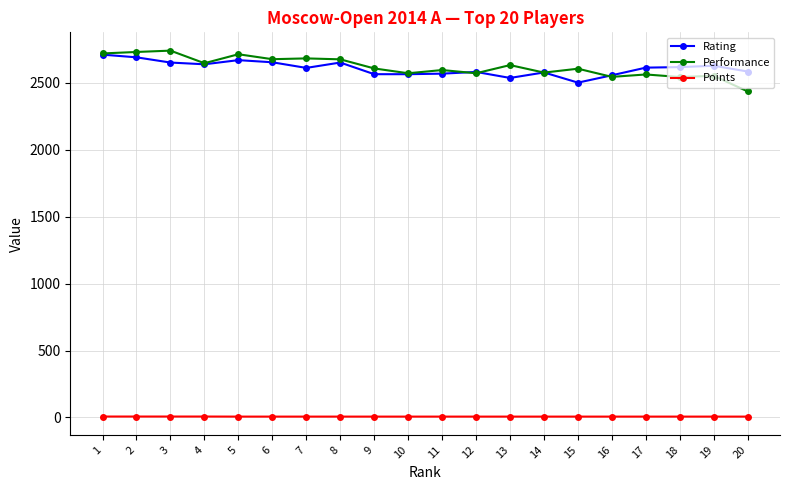

What are all the series names shown in the legend?

Rating, Performance, Points